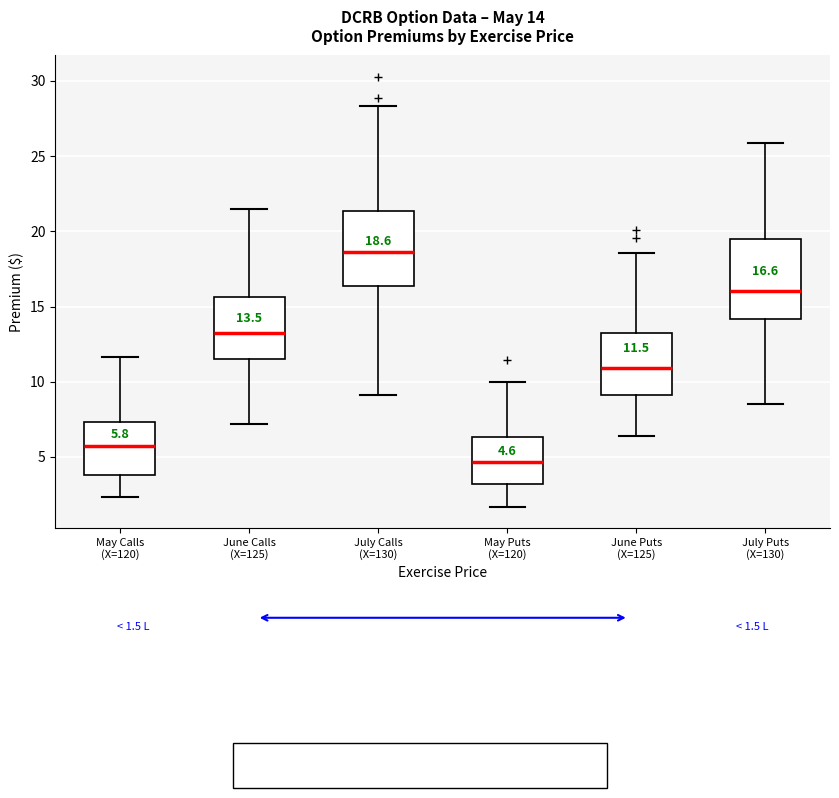

Which box has the lowest median line?

May Puts (X=120)